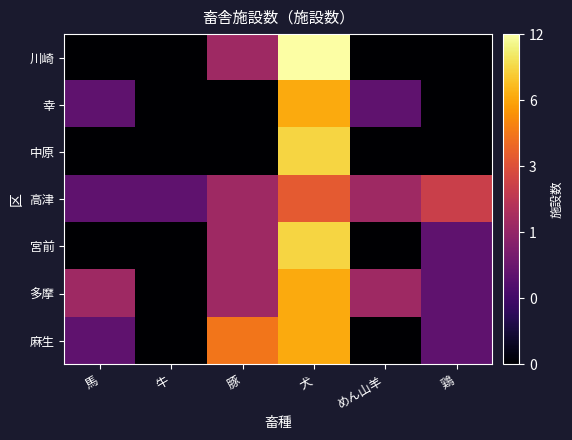

At which category is the sum across all series the highest?

犬